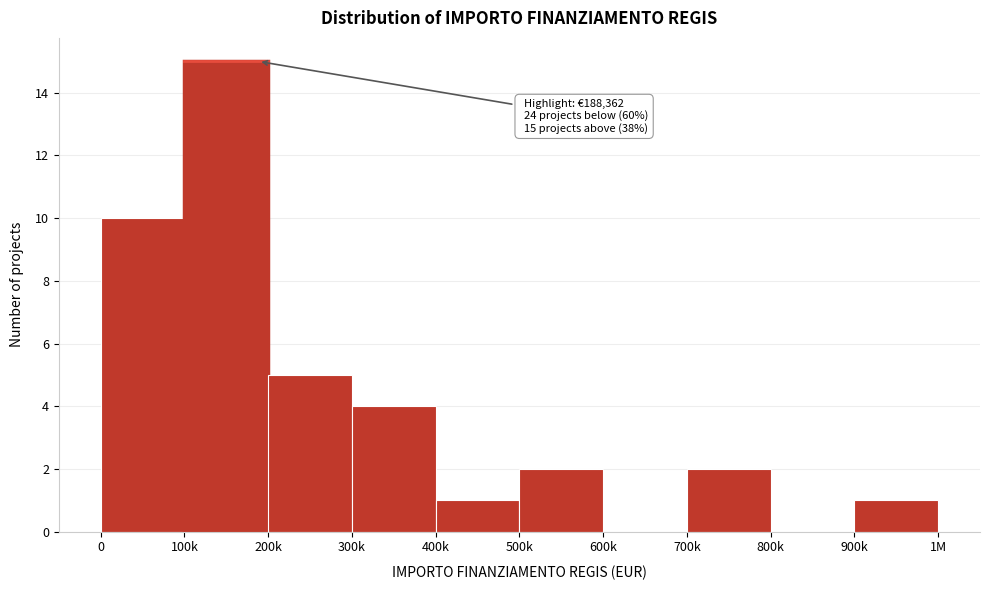

Reading left to right, list all the values displayed in this chart.

0=10	100k=15	200k=5	300k=4	400k=1	500k=2	600k=0	700k=2	800k=0	900k=1